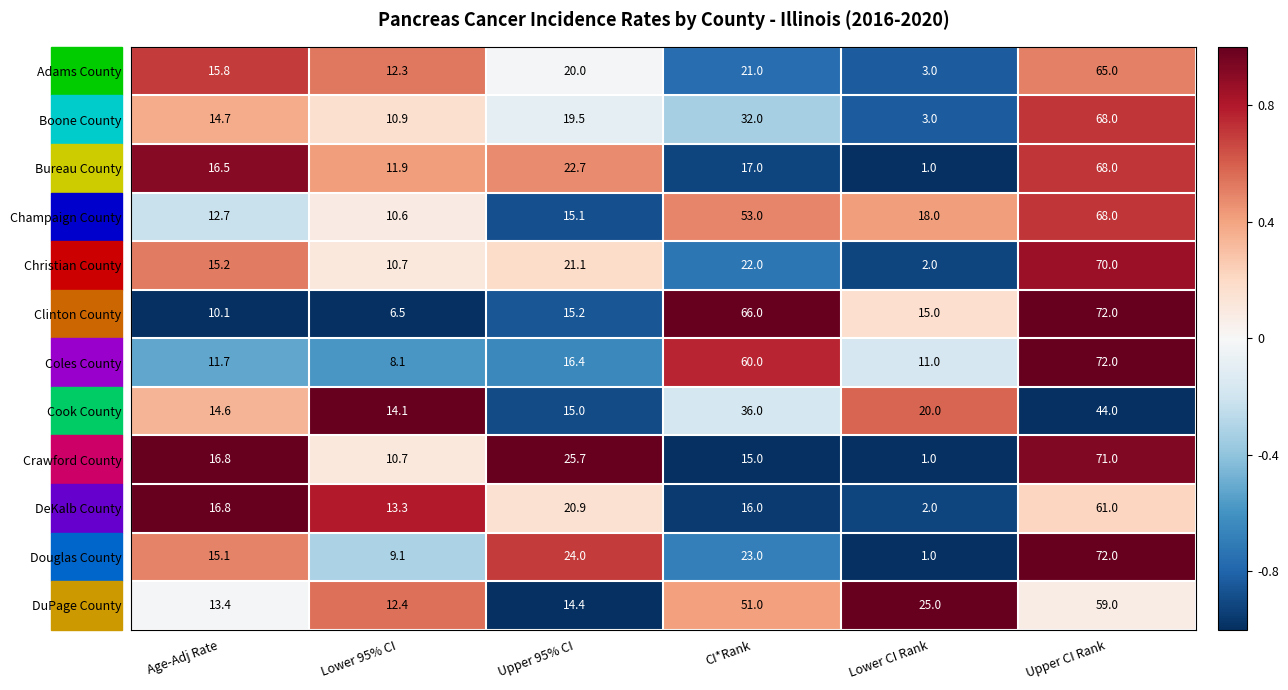

Count the number of categories in the chart.

6